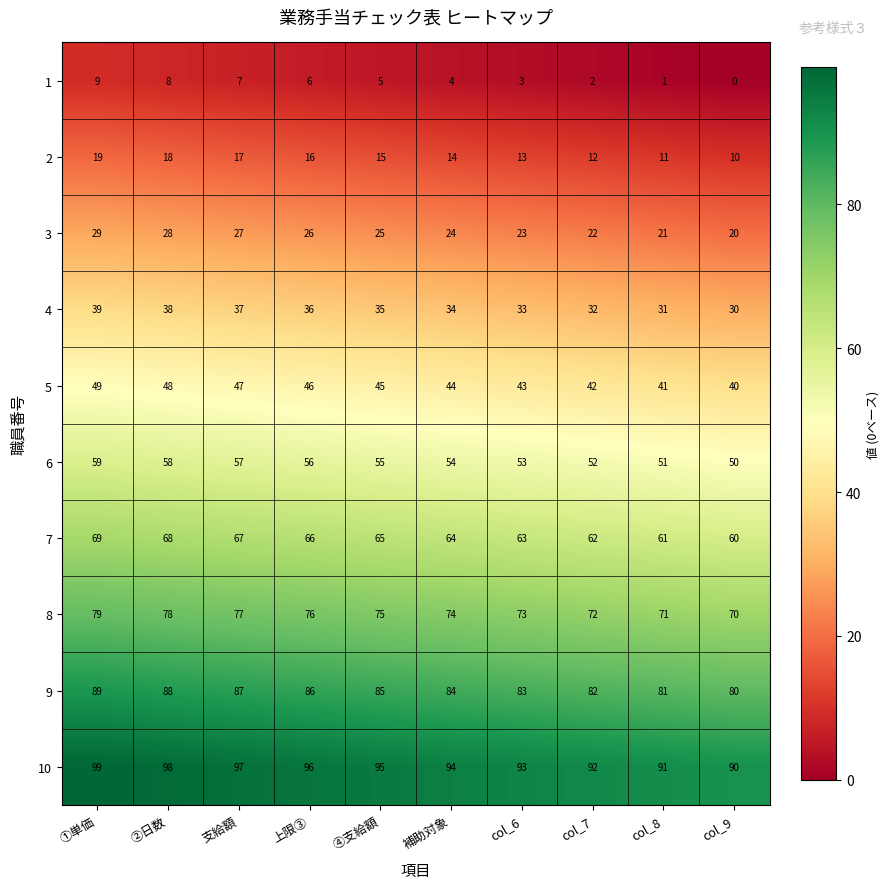

What is the difference between the highest and lowest values at col_8?

90